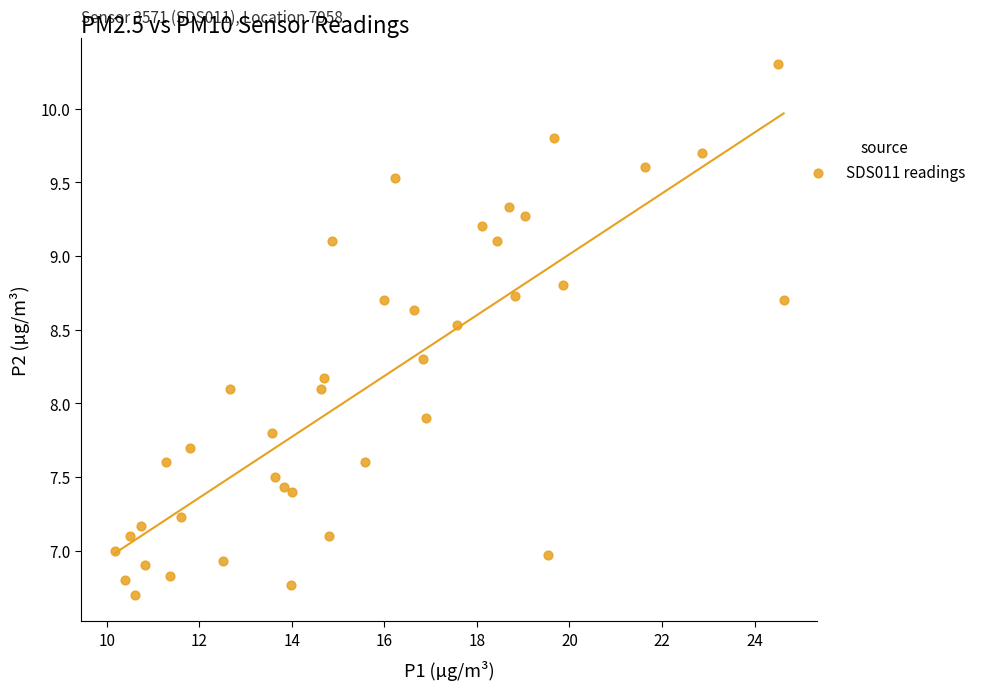

What is the range of X values (max minus min)?

14.5